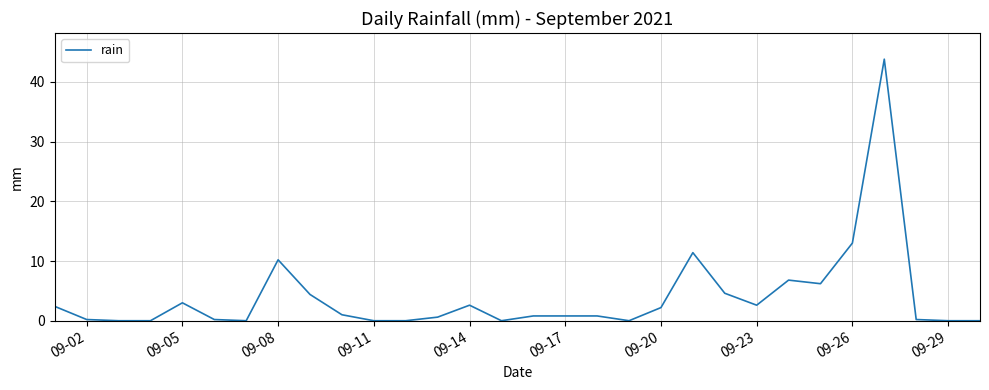

How many distinct data groups are displayed?

1